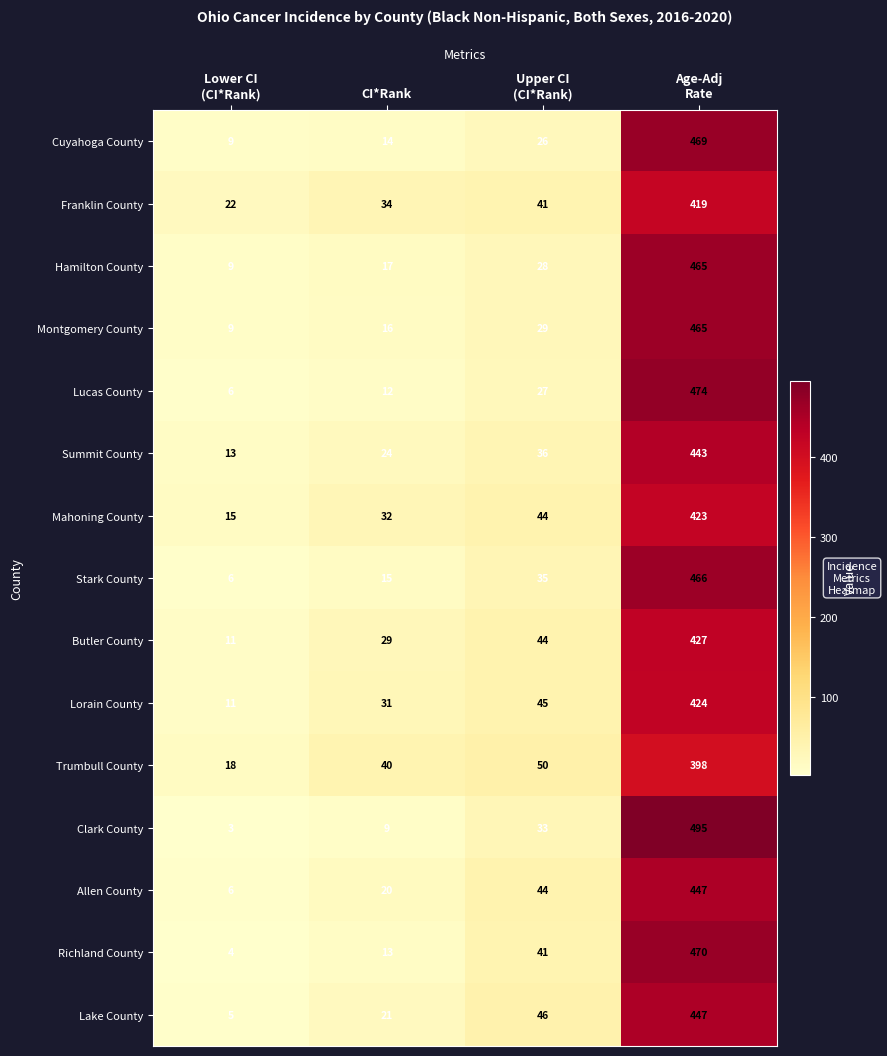

What is the maximum value for Montgomery County?

465